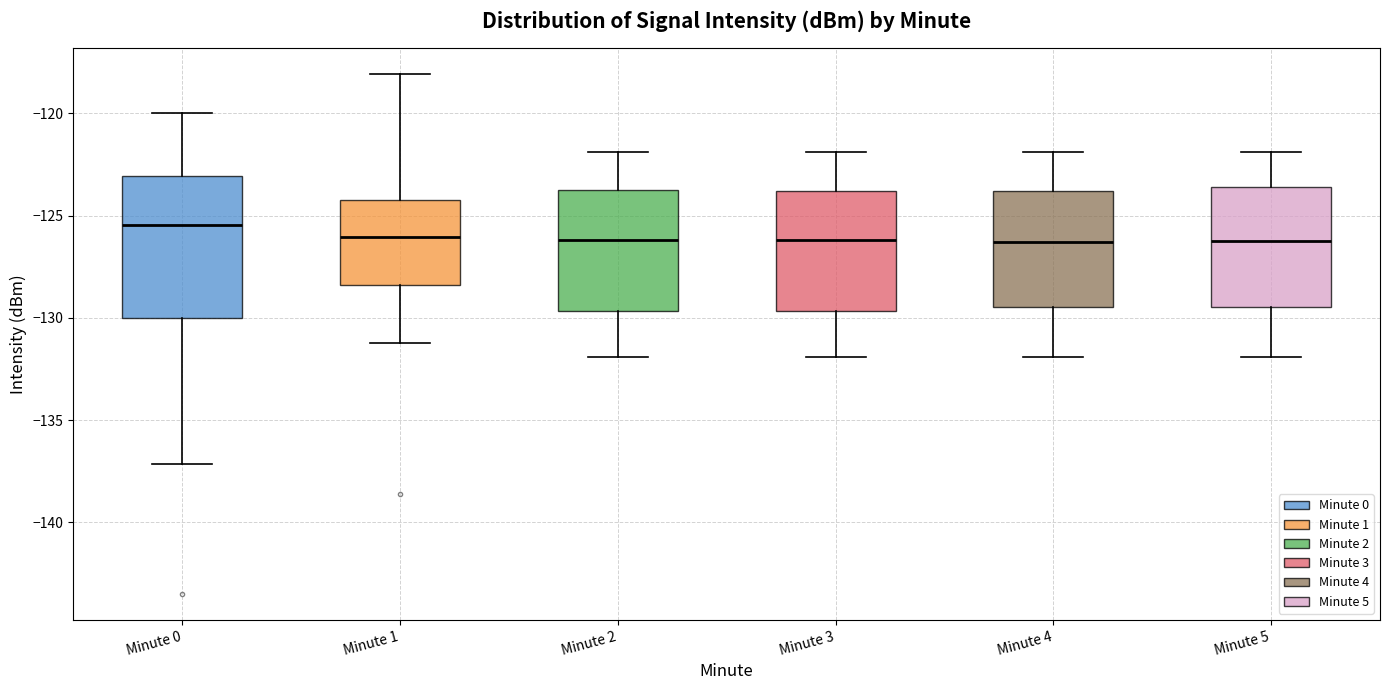

Comparing the boxes themselves (not the whiskers), which one is the tallest?

Minute 0